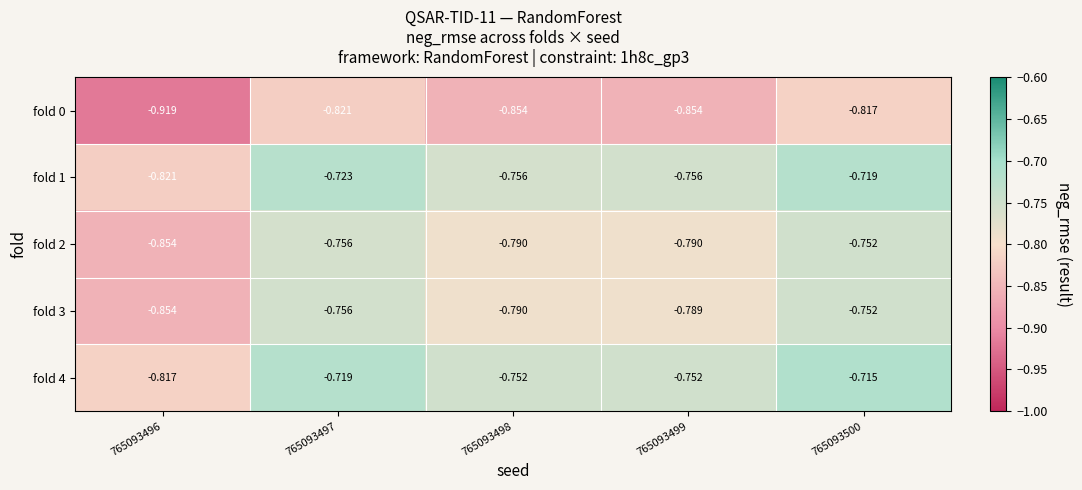

Is the value of fold 0 at 765093499 greater than the value of fold 4 at 765093500?

No